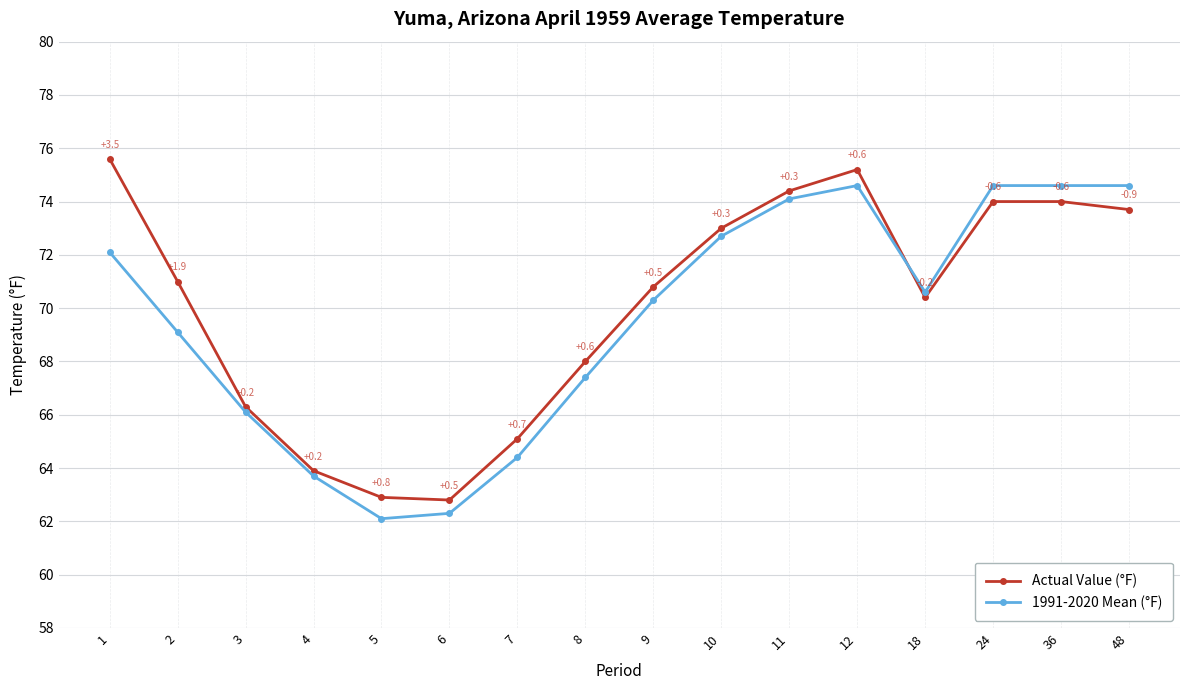

How many interior local valleys does the 1991-2020 Mean (°F) series have?

2